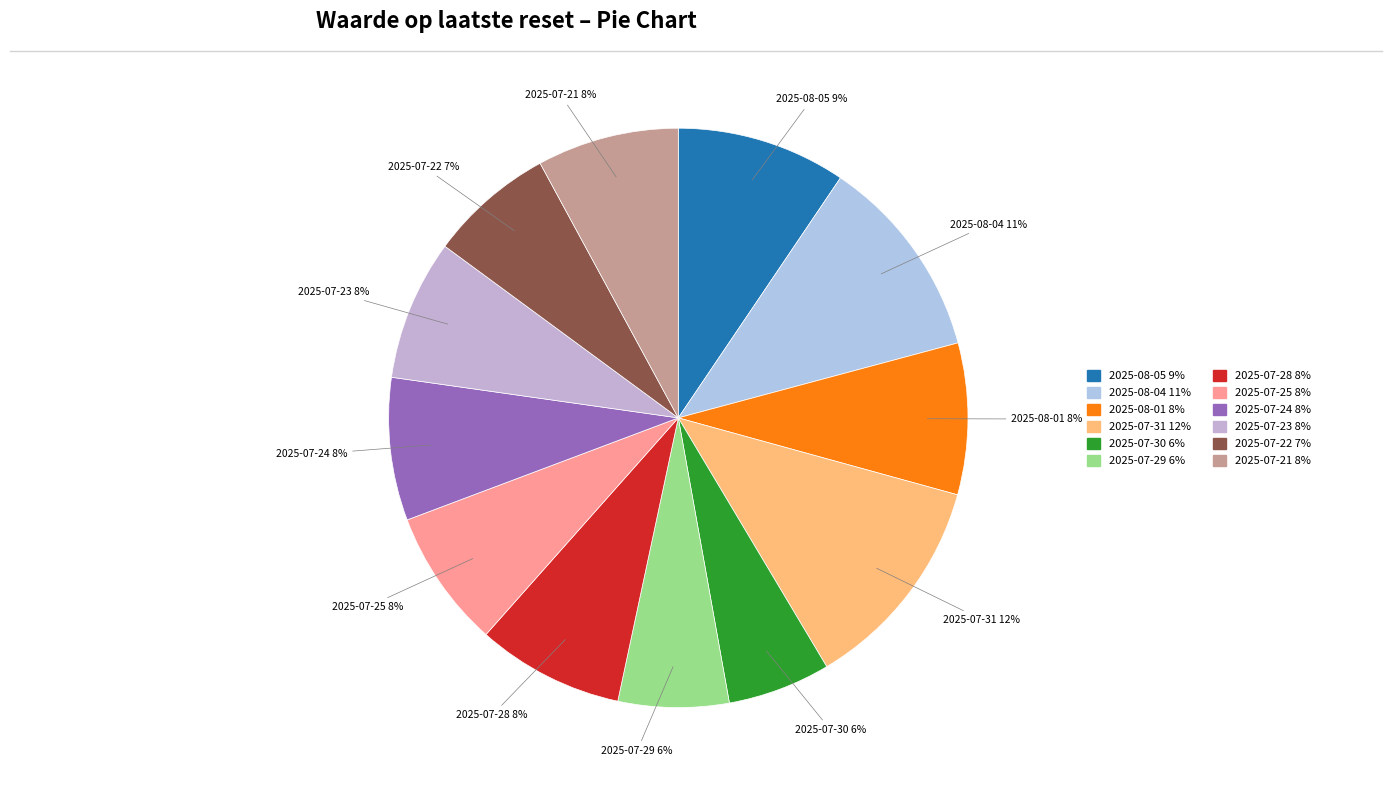

How many segments does this pie chart have?

12